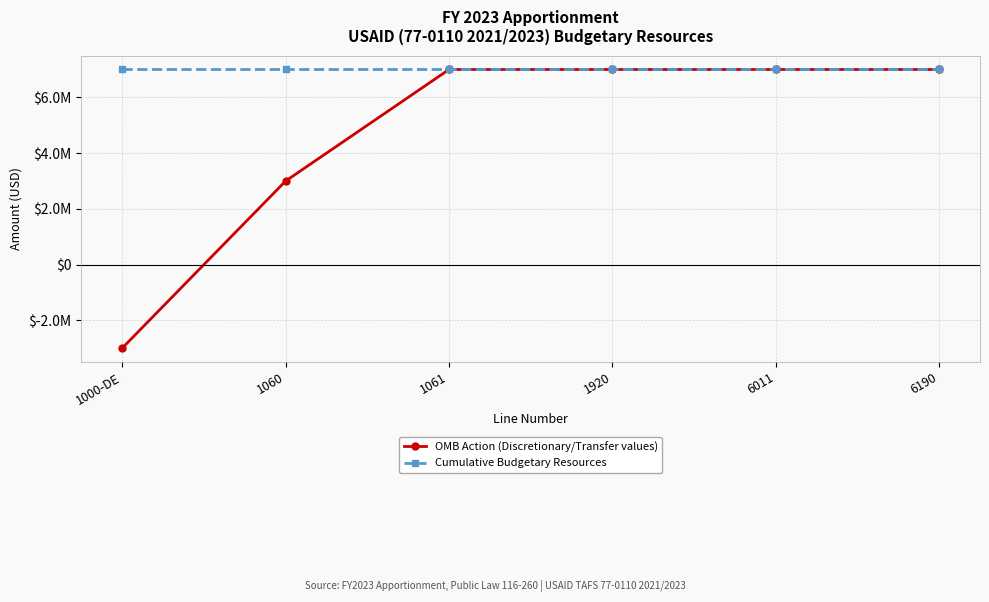

Is this an area chart (filled region under the line)?

No